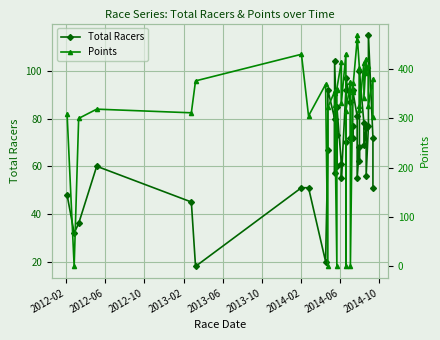

How many lines are shown in the chart?

2